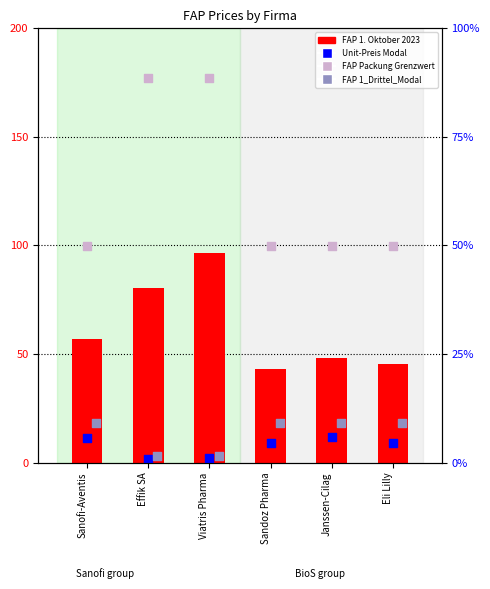

At how many categories does at least one series exceed 94?

1